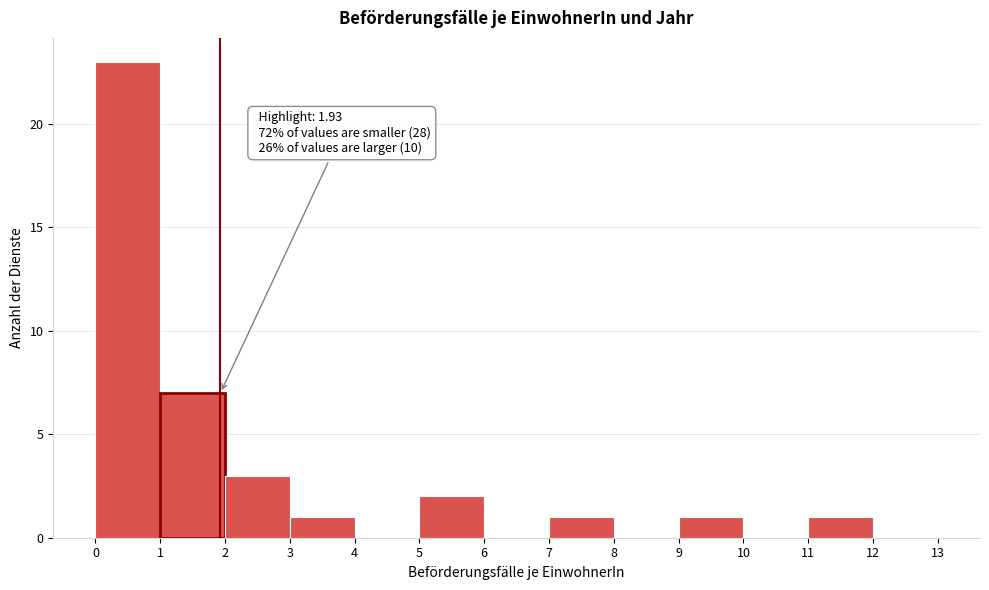

Which range on the x-axis has the tallest bar?

0 to 1